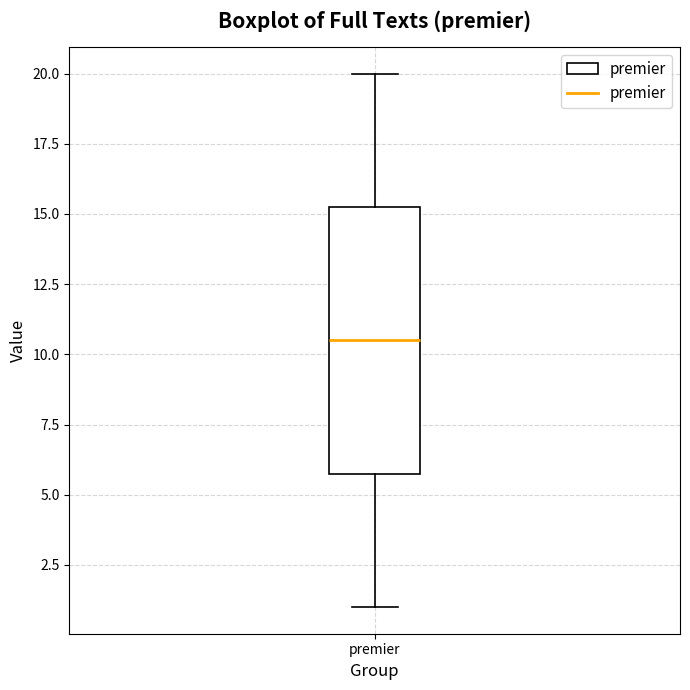

Transcribe this box plot: give where the median line is, the range the box spans, and where the two whiskers end, as read against the y-axis. The values are not printed on the chart, so give them approximately, as read against the axis.

median 10.5, box 6.0 to 15.5, whiskers 1.0 to 20.0